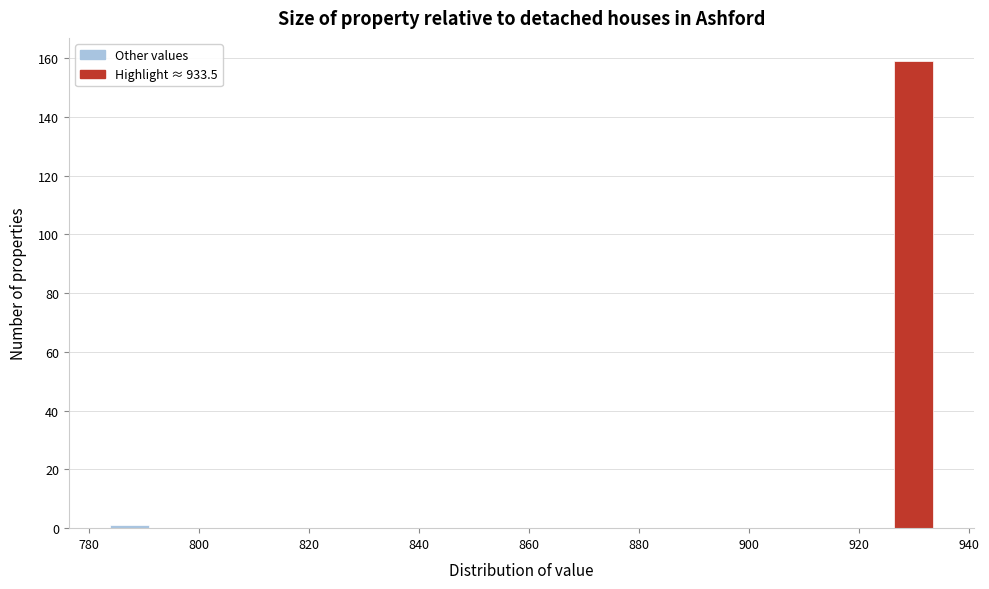

Around what value on the x-axis is the tallest bar? Give the approximate position of its centre, as read against the axis.

930